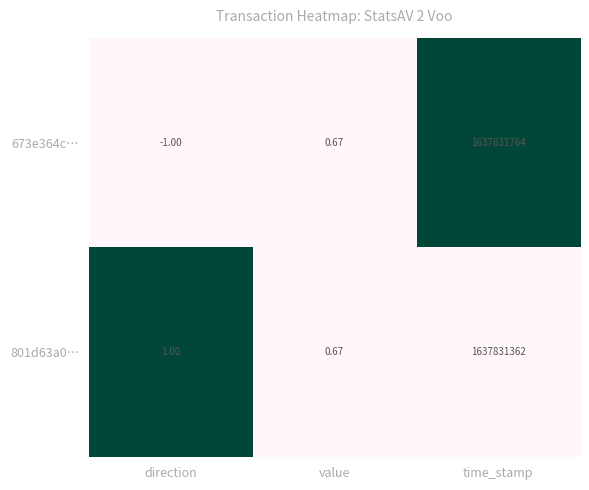

At which label does 673e364c… first exceed 0?

value